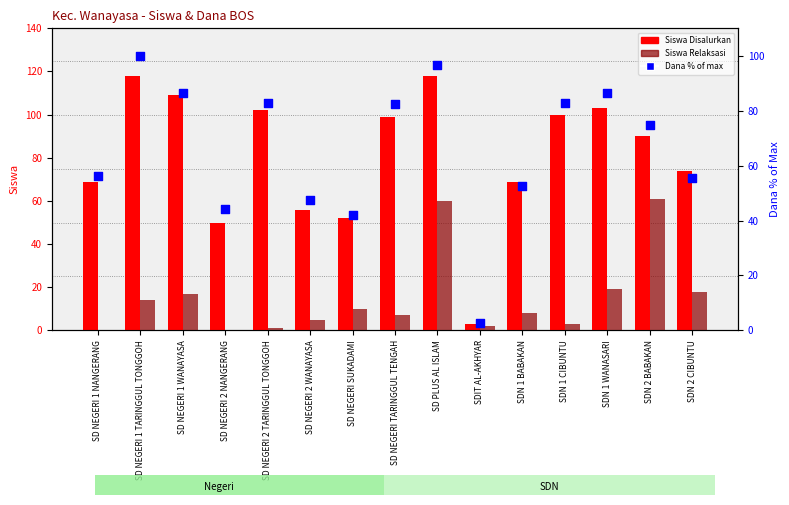

At which category is the sum across all series the highest?

SD PLUS AL ISLAM